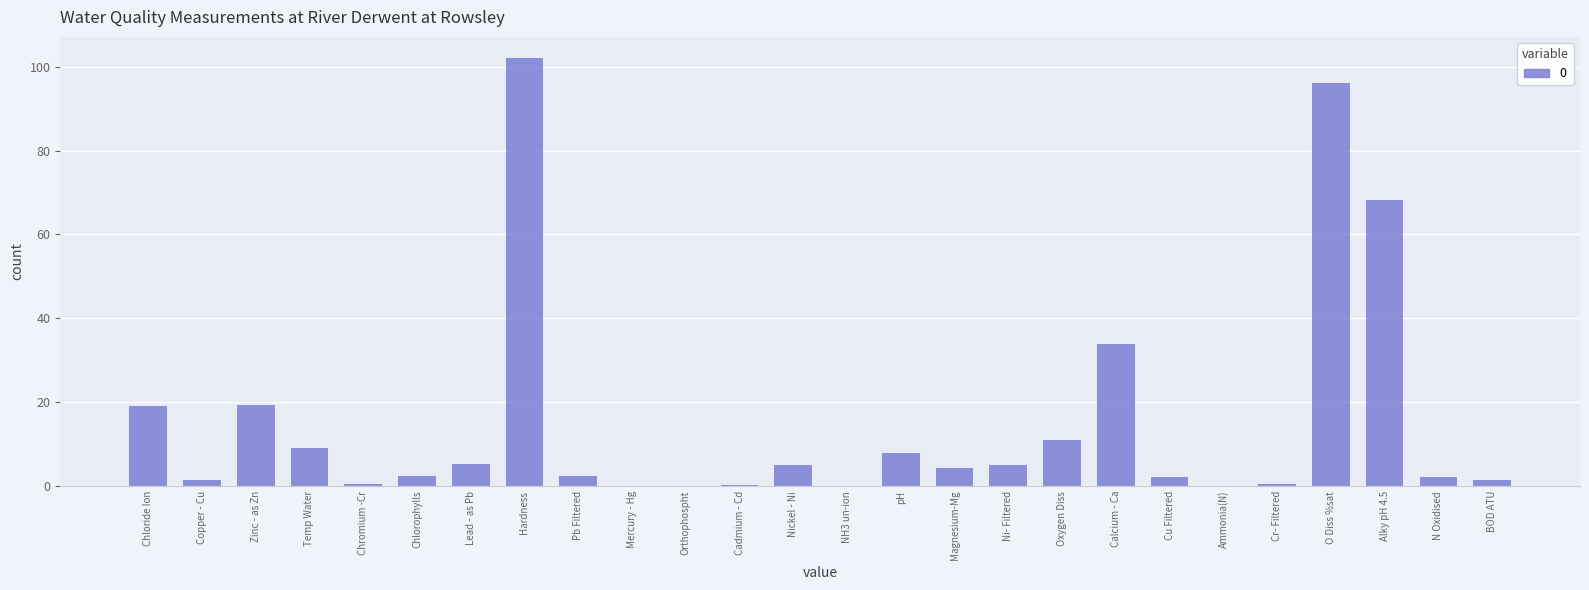

What is the change in value from Temp Water to Hardness?

+93.0